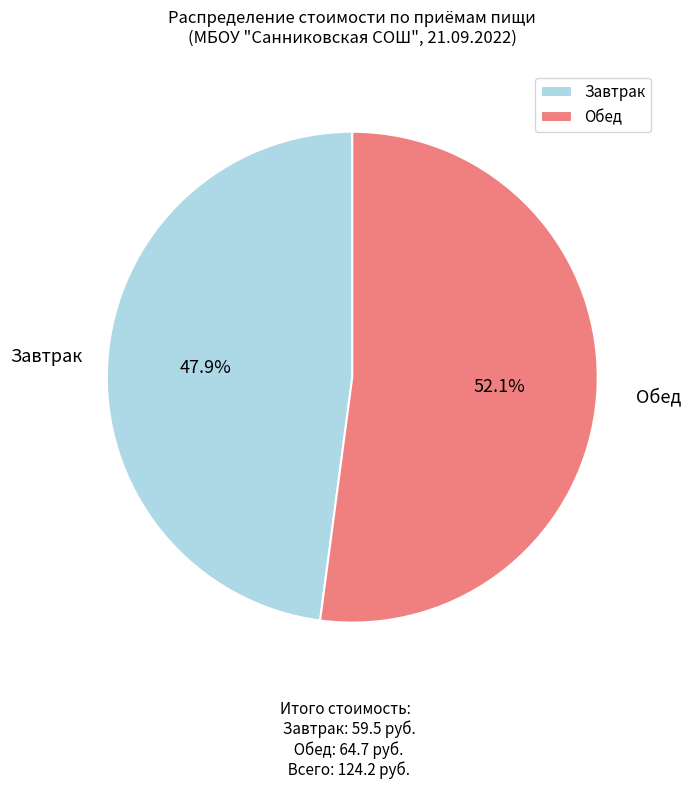

Between Обед and Завтрак, which is larger?

Обед